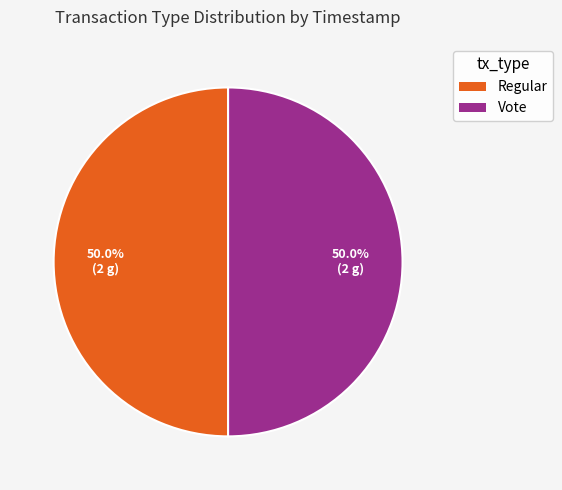

What is the total percentage of Regular and Vote?

100.0%